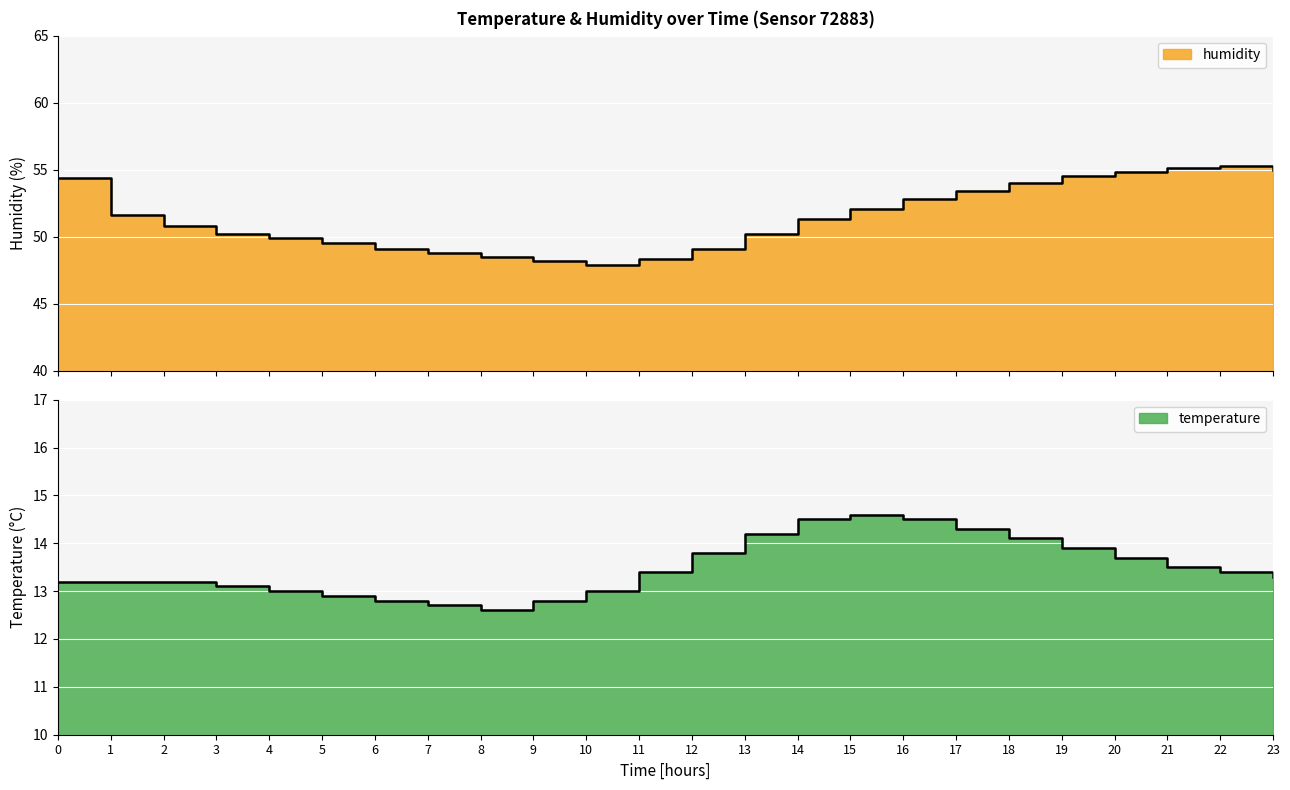

Rank the categories by temperature value from lowest to highest.

8, 7, 6, 9, 5, 4, 10, 3, 0, 1, 2, 23, 11, 22, 21, 20, 12, 19, 18, 13, 17, 14, 16, 15